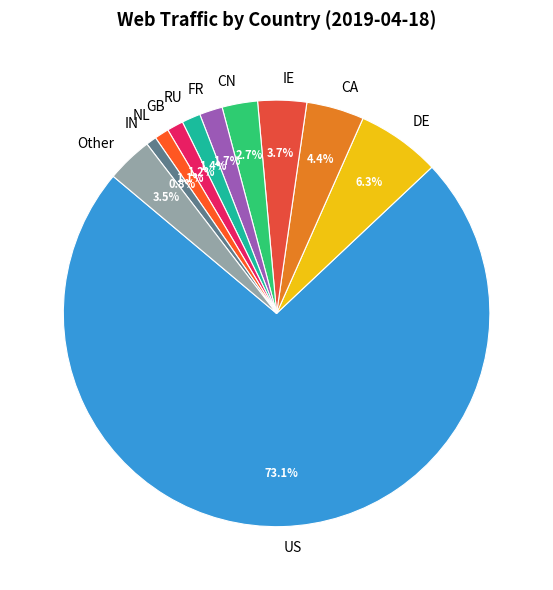

What percentage is the US slice, to the nearest percent?

73%